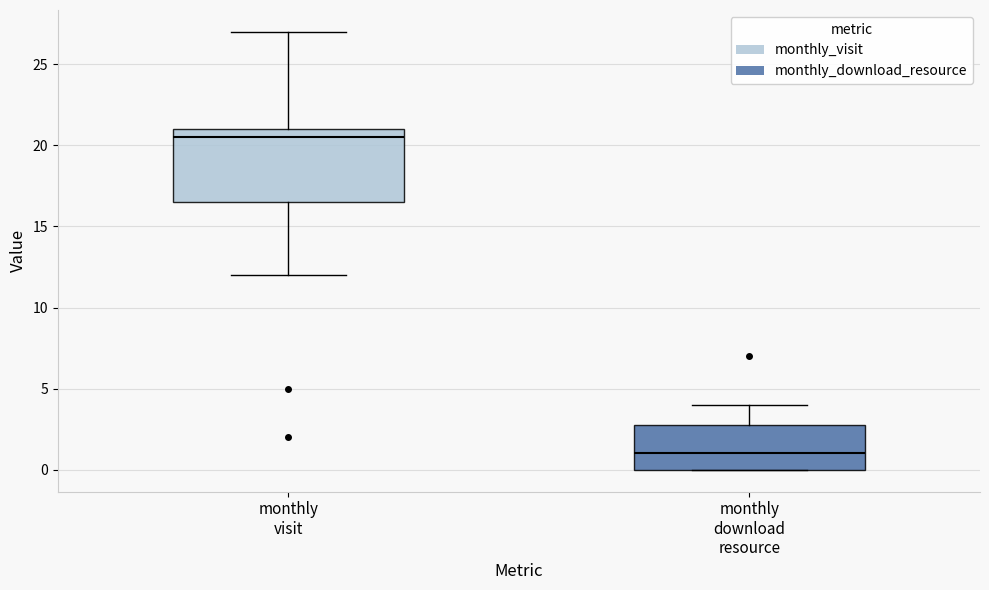

Which box is the tallest, from its lower edge to its upper edge?

monthly visit